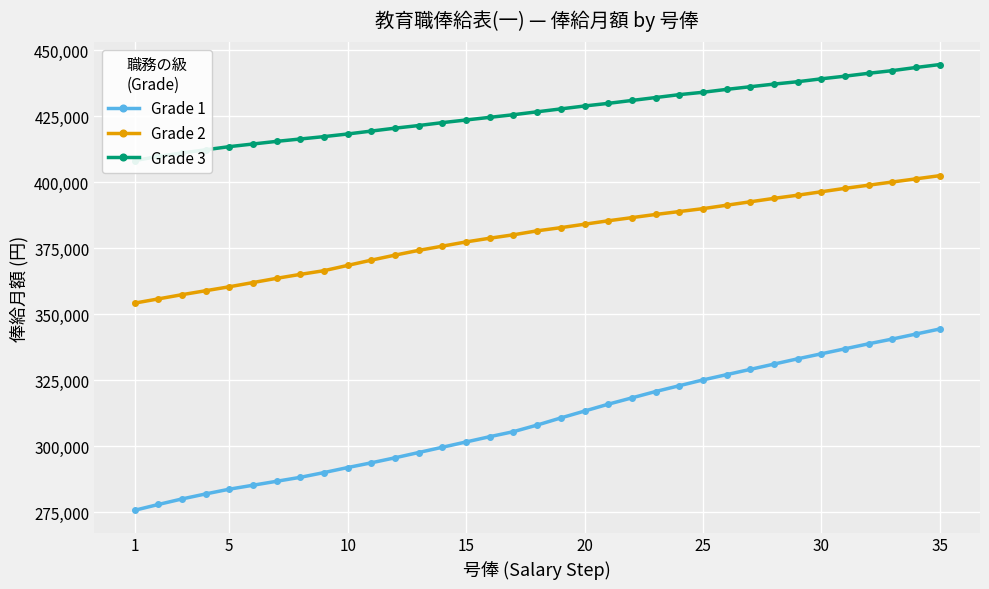

How many lines are shown in the chart?

3